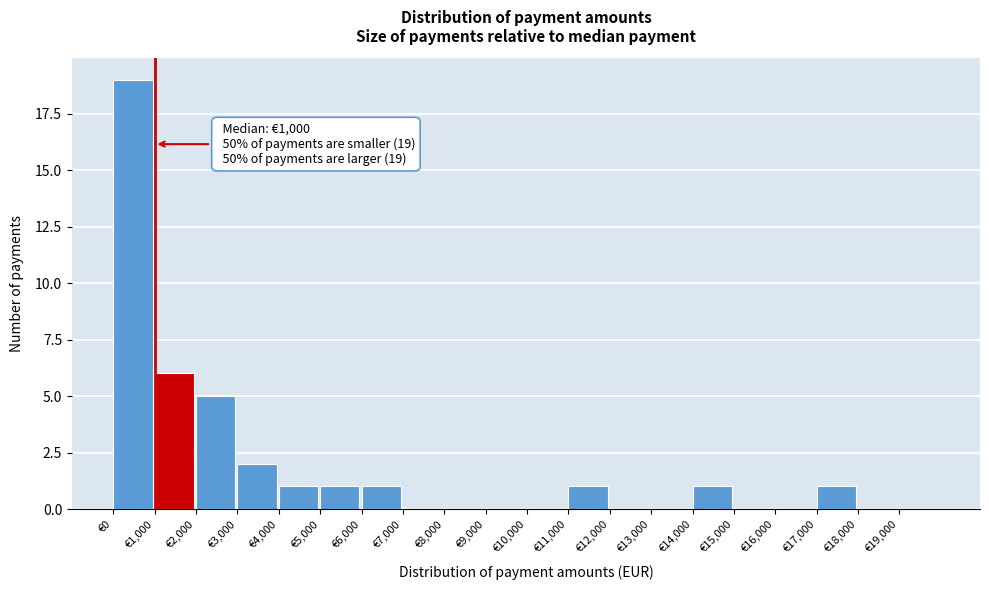

Which range on the x-axis has the tallest bar?

0 to 1000